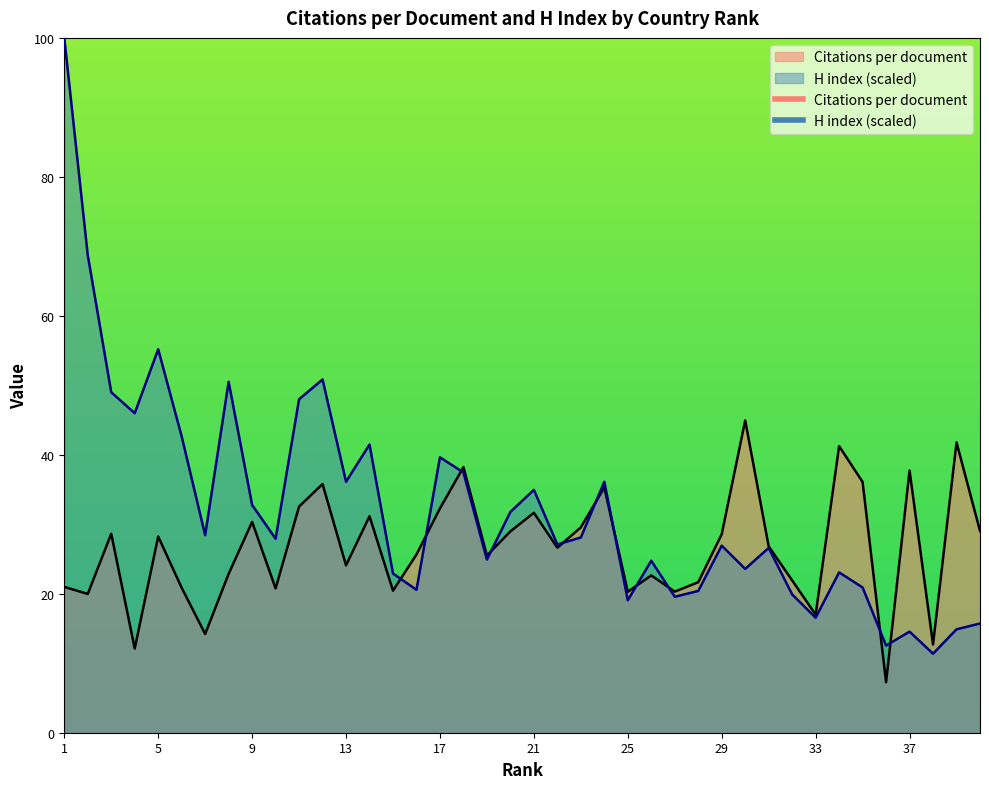

How many lines are shown in the chart?

2